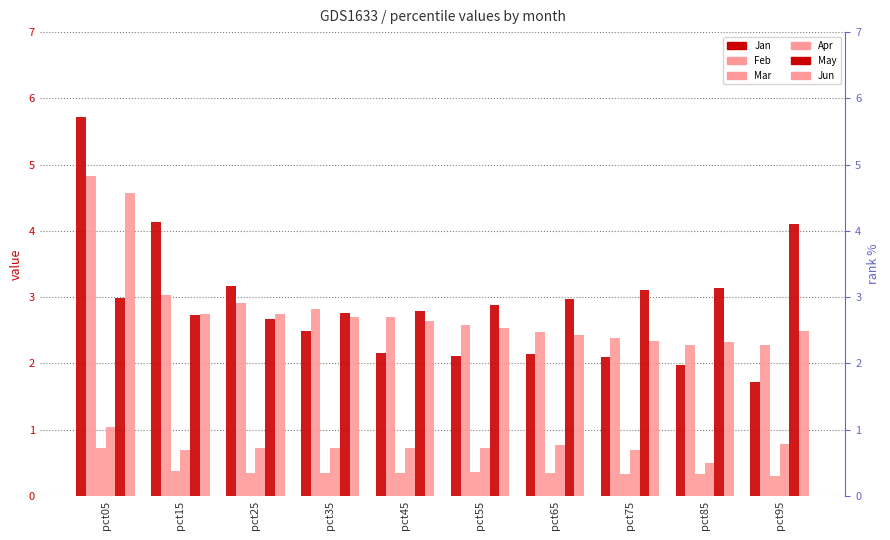

Count the number of data series in this chart.

6